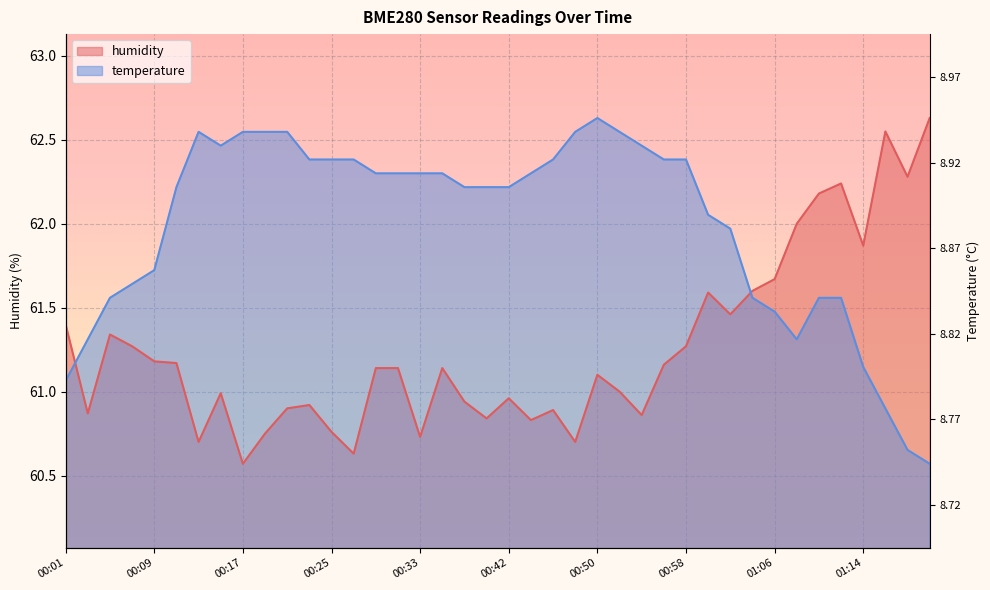

What is the value of the humidity point at the 37th from the left?

61.9